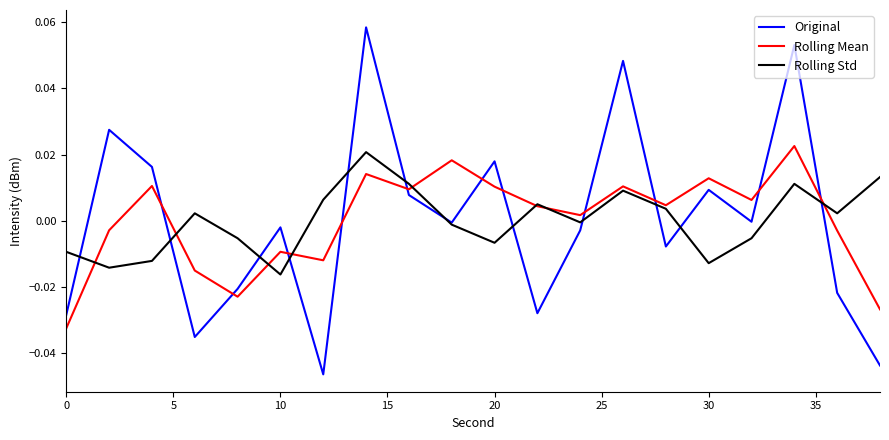

True or false: Original has more than 1 points higher than both neighbors.

True